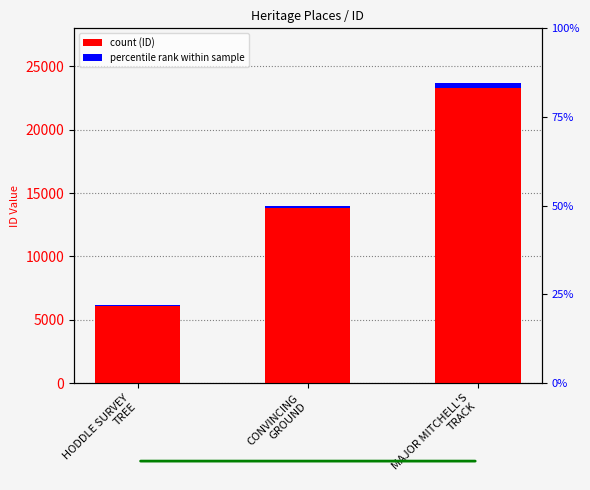

What is the sum of all values?

43163